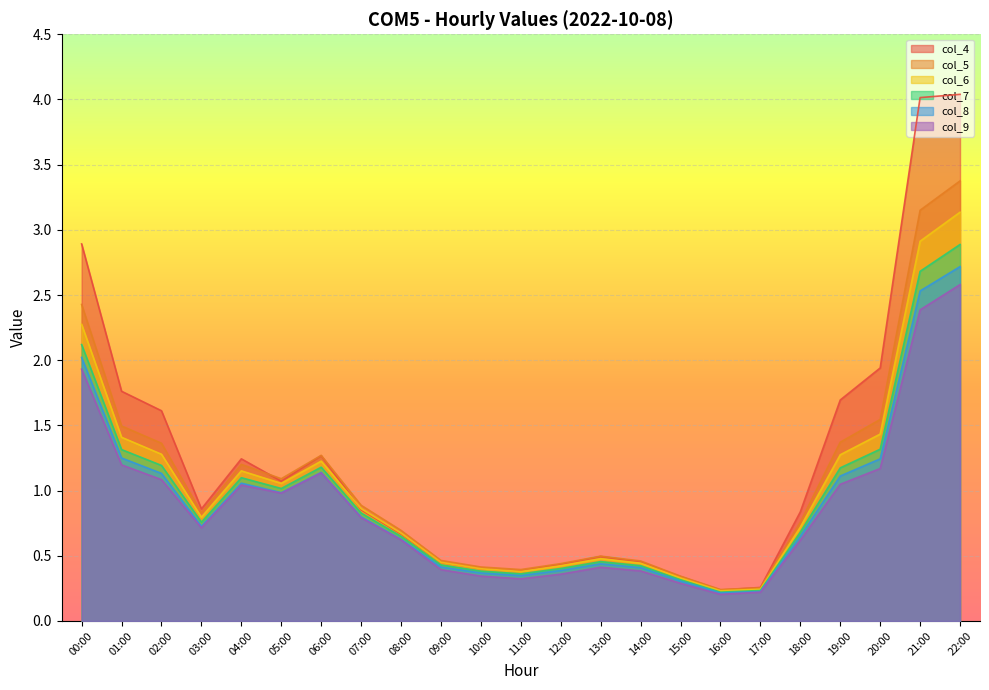

Where is the first local minimum for col_6?

03:00